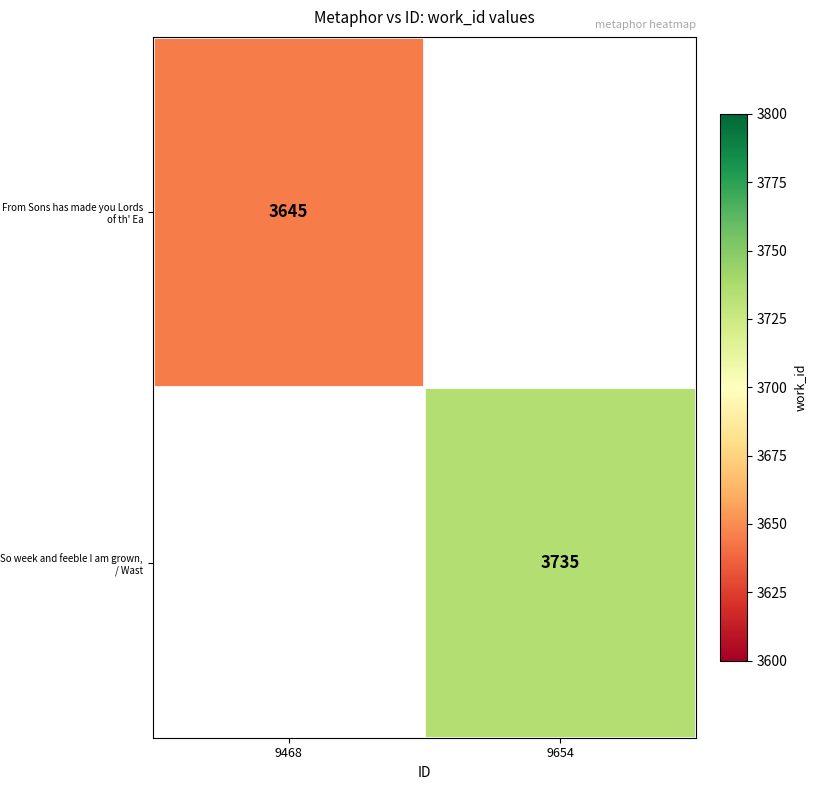

What is the greatest value displayed?

3735.0